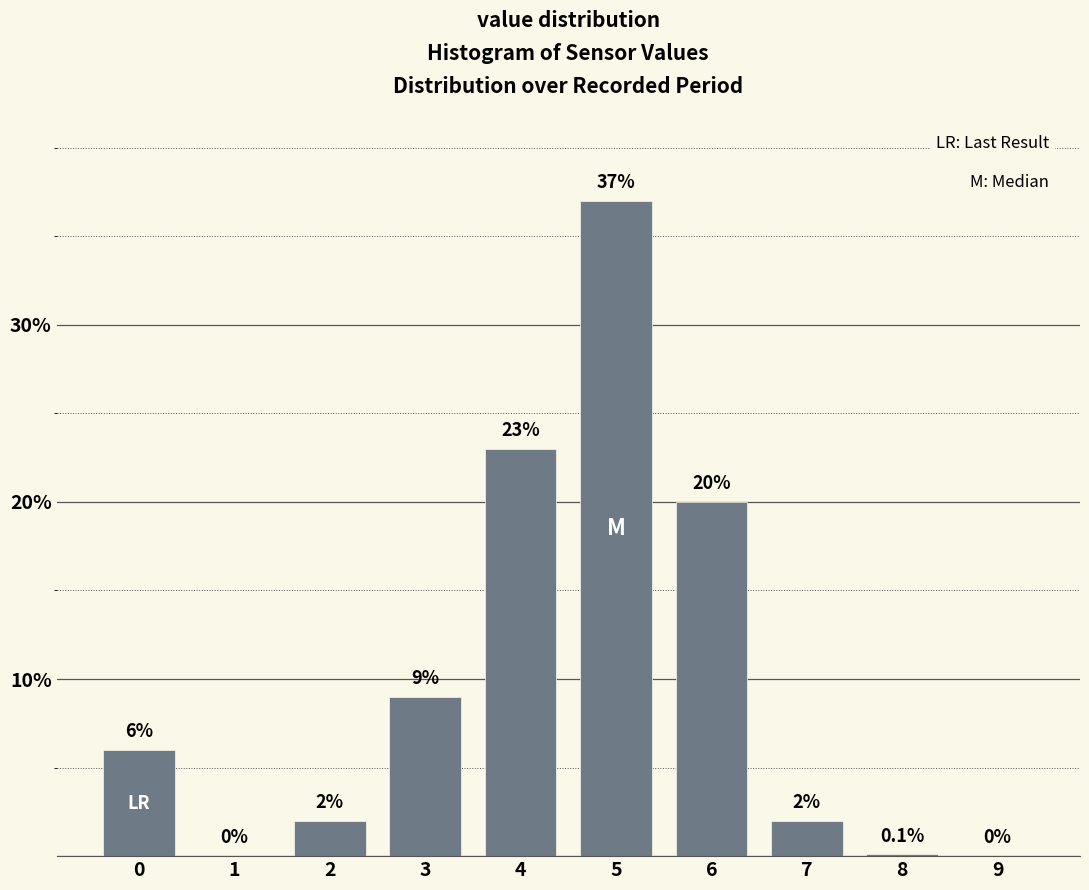

Reading left to right, extract all data points from this chart.

0=6.0	1=0.0	2=2.0	3=9.0	4=23.0	5=37.0	6=20.0	7=2.0	8=0.1	9=0.0